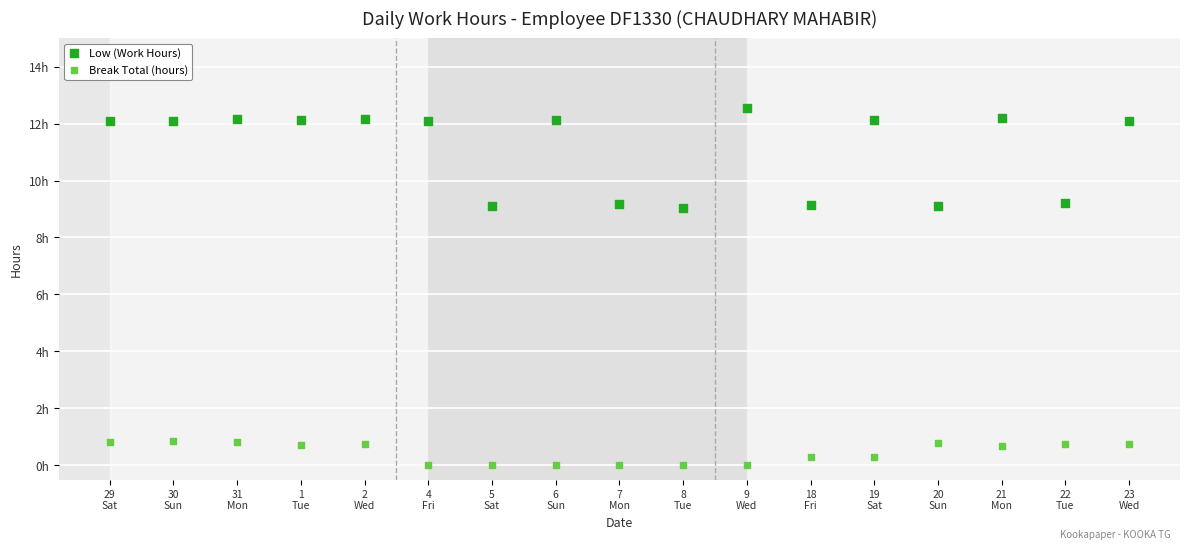

Which series contains the highest Y value?

Low (Work Hours)